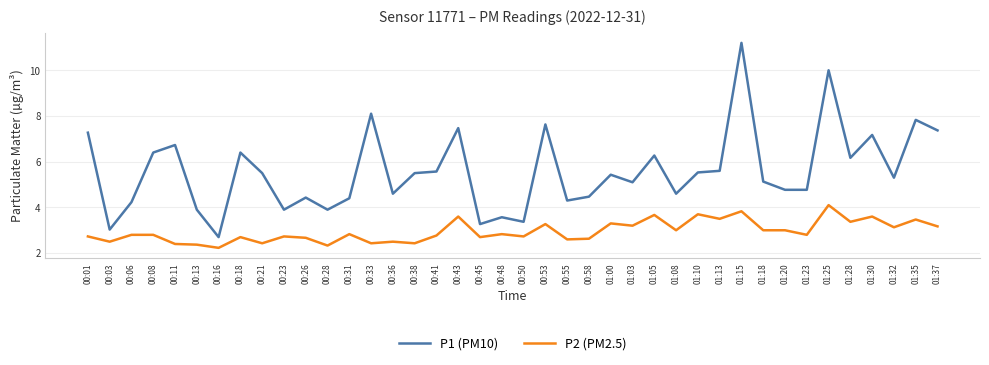

Reading left to right, list all the values displayed in this chart.

P1 (PM10): 7.3	3.0	4.2	6.4	6.7	3.9	2.7	6.4	5.5	3.9	4.4	3.9	4.4	8.1	4.6	5.5	5.6	7.5	3.3	3.6	3.4	7.6	4.3	4.5	5.4	5.1	6.3	4.6	5.5	5.6	11.2	5.1	4.8	4.8	10.0	6.2	7.2	5.3	7.8	7.4
P2 (PM2.5): 2.7	2.5	2.8	2.8	2.4	2.4	2.2	2.7	2.4	2.7	2.7	2.3	2.8	2.4	2.5	2.4	2.8	3.6	2.7	2.8	2.7	3.3	2.6	2.6	3.3	3.2	3.7	3.0	3.7	3.5	3.8	3.0	3.0	2.8	4.1	3.4	3.6	3.1	3.5	3.2